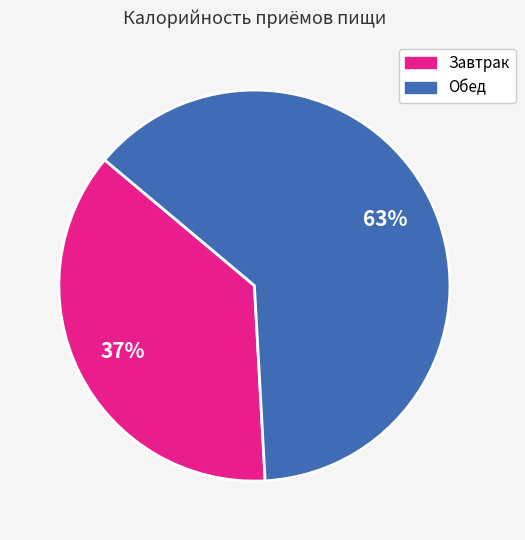

What is the ratio of the value at Обед to the value at Завтрак?

1.7